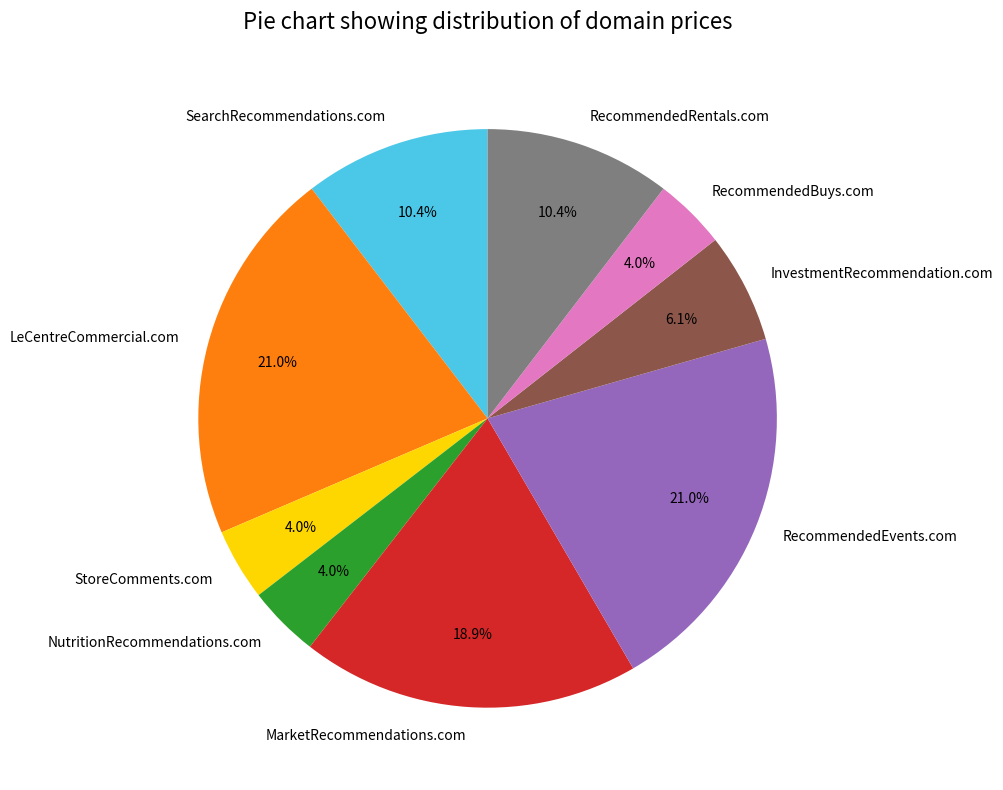

Approximately how many times larger is the value at StoreComments.com compared to MarketRecommendations.com?

0.2